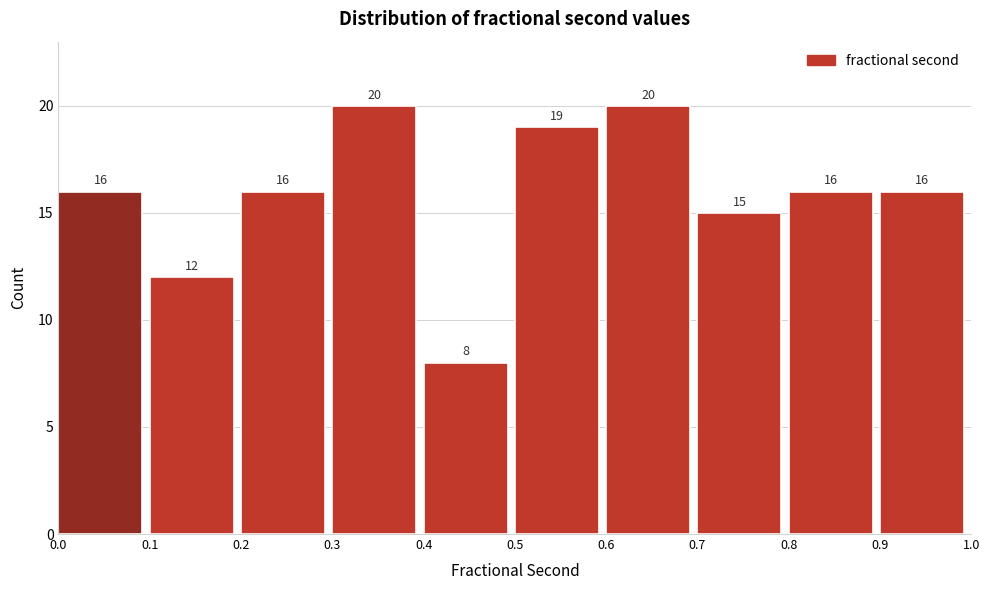

Reading left to right, list every bar in this chart as the range it spans on the x-axis followed by its height.

0.0 to 0.1: 16
0.1 to 0.2: 12
0.2 to 0.3: 16
0.3 to 0.4: 20
0.4 to 0.5: 8
0.5 to 0.6: 19
0.6 to 0.7: 20
0.7 to 0.8: 15
0.8 to 0.9: 16
0.9 to 1.0: 16